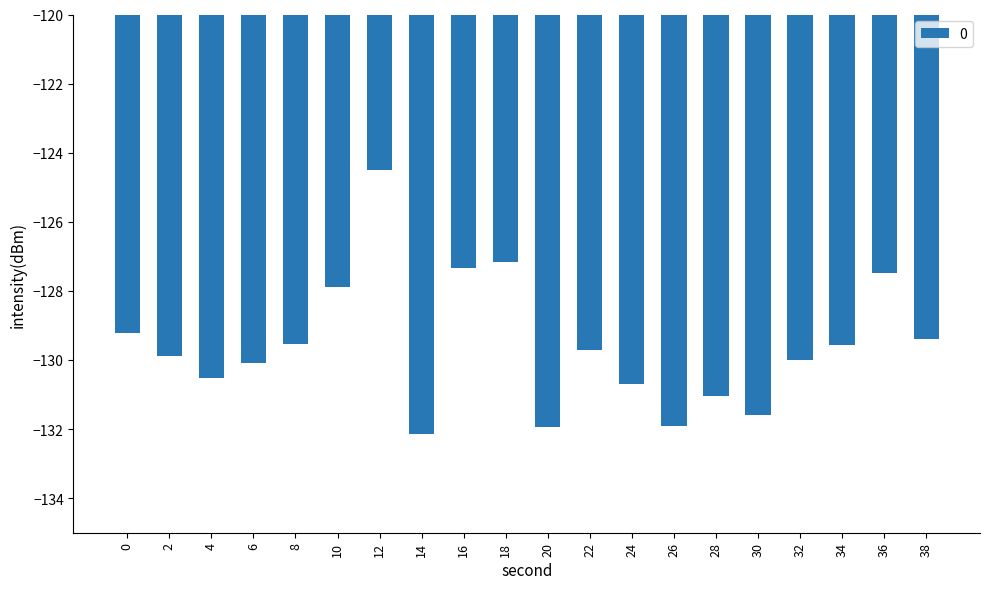

The value at 2 is -129.9. True or false?

True